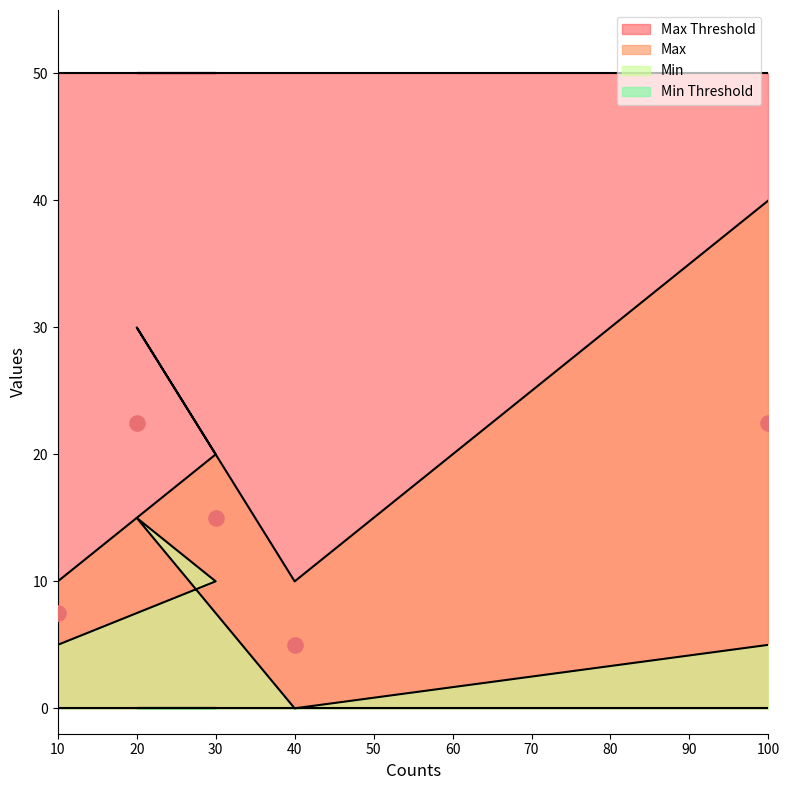

At how many categories does at least one series exceed 5?

5